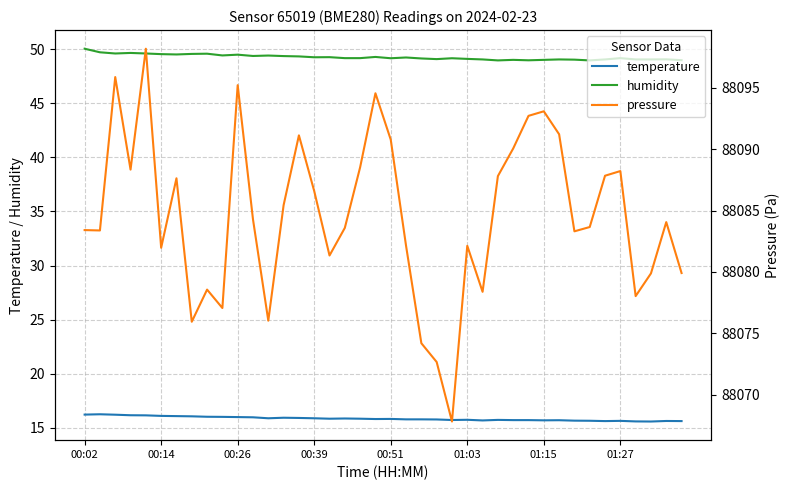

What is the lowest value of the temperature series?

15.6